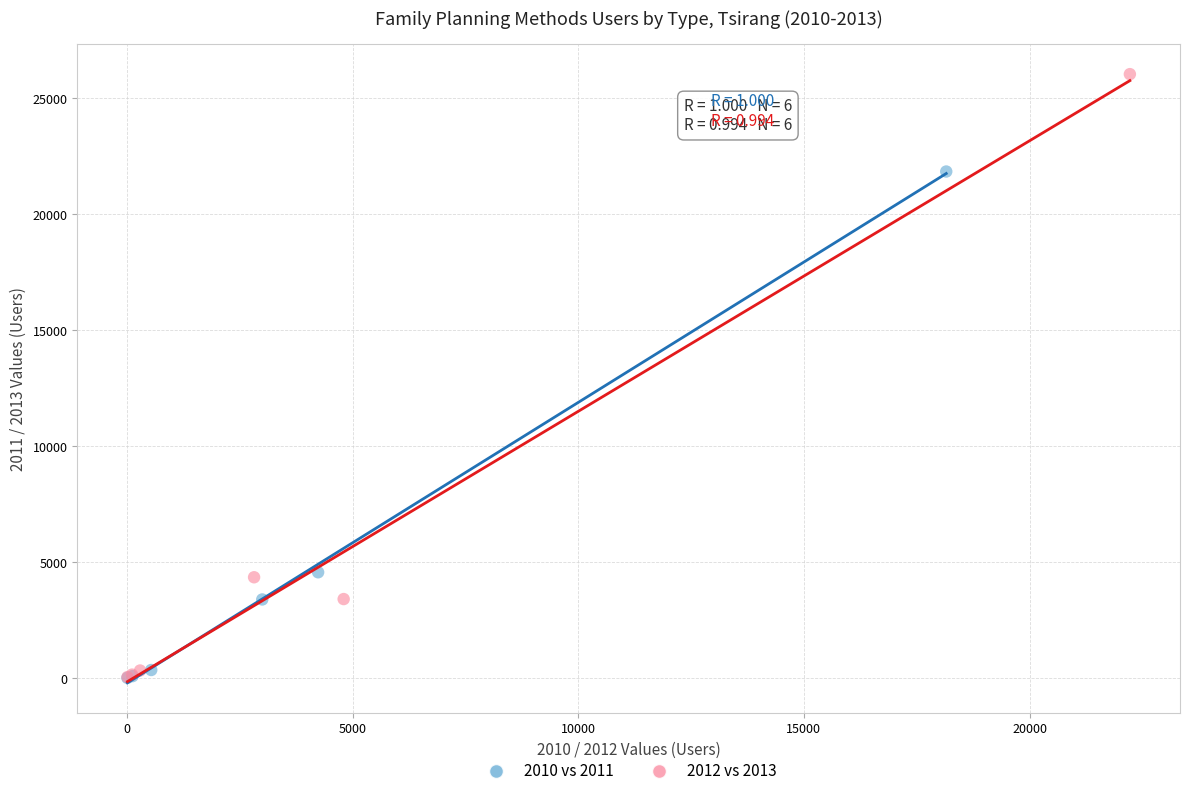

Which series reaches the maximum Y coordinate?

2012 vs 2013